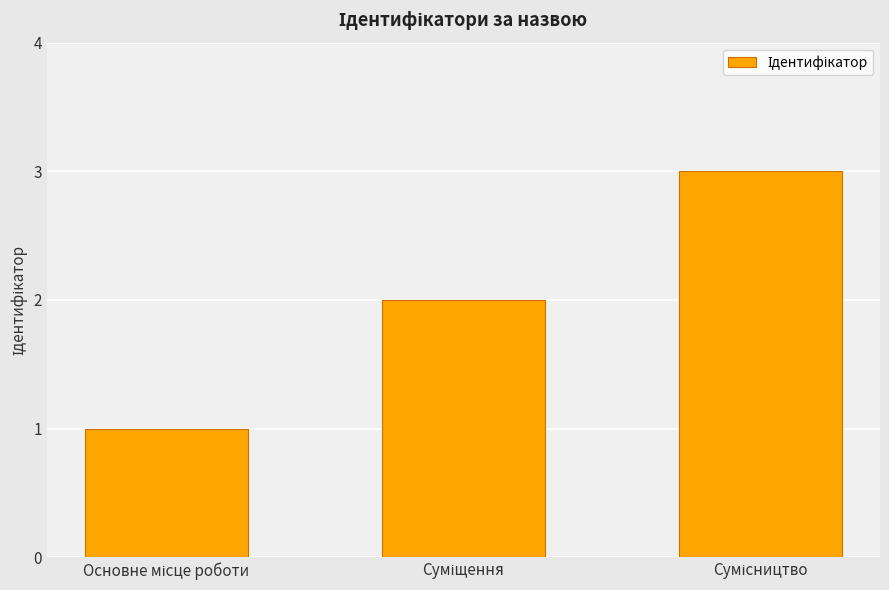

What is the sum of all values?

6